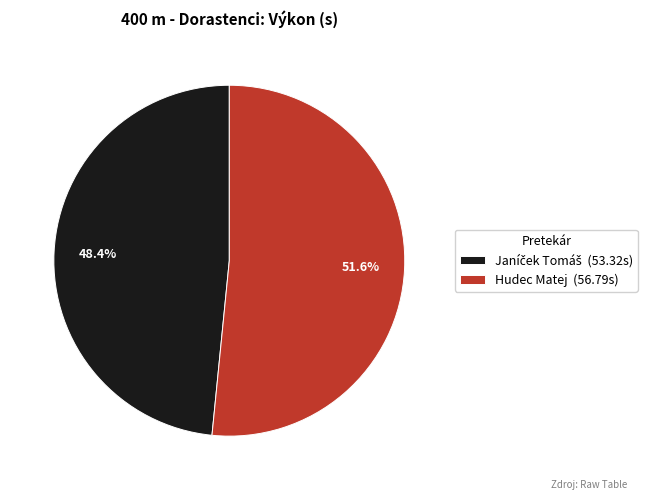

Is there a majority slice in this chart?

Yes